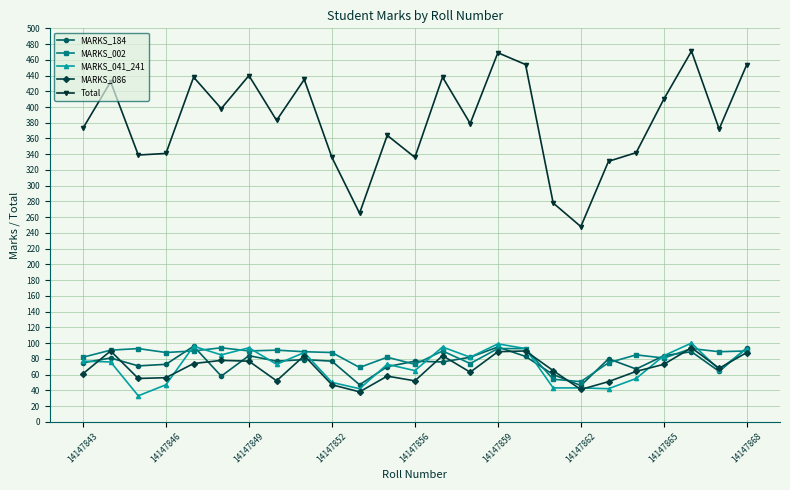

Which series has the largest range (max minus min)?

Total